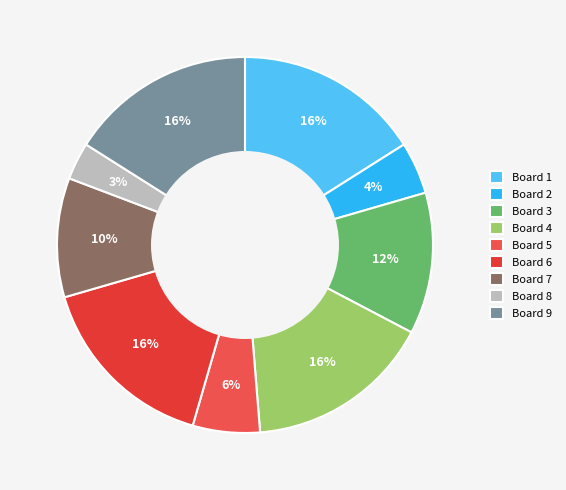

Is it true that Board 4 is 16% of the pie?

True